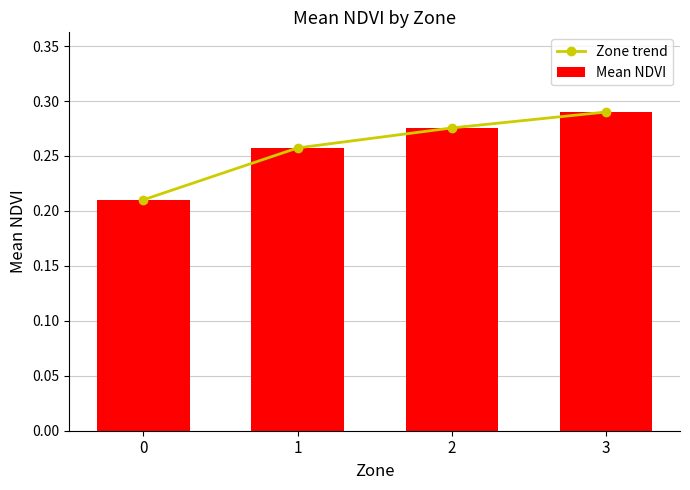

What is the average value of the Mean NDVI series?

0.3